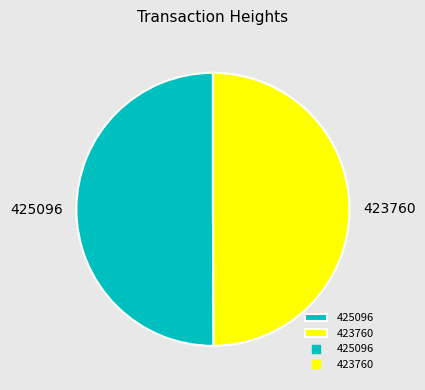

Do 423760 and 425096 together represent more than half of the pie?

Yes